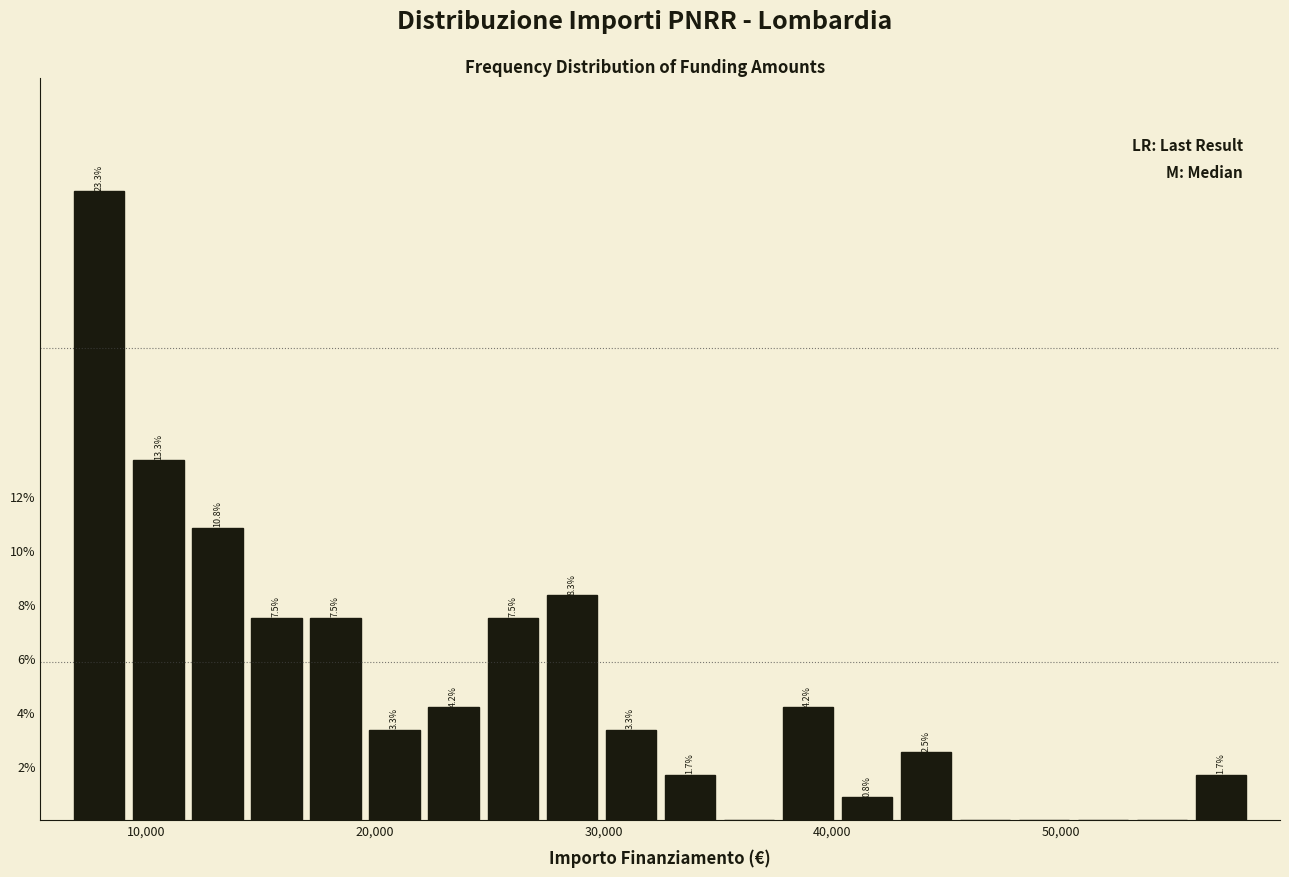

Around what value on the x-axis is the tallest bar? Give the approximate position of its centre, as read against the axis.

8000